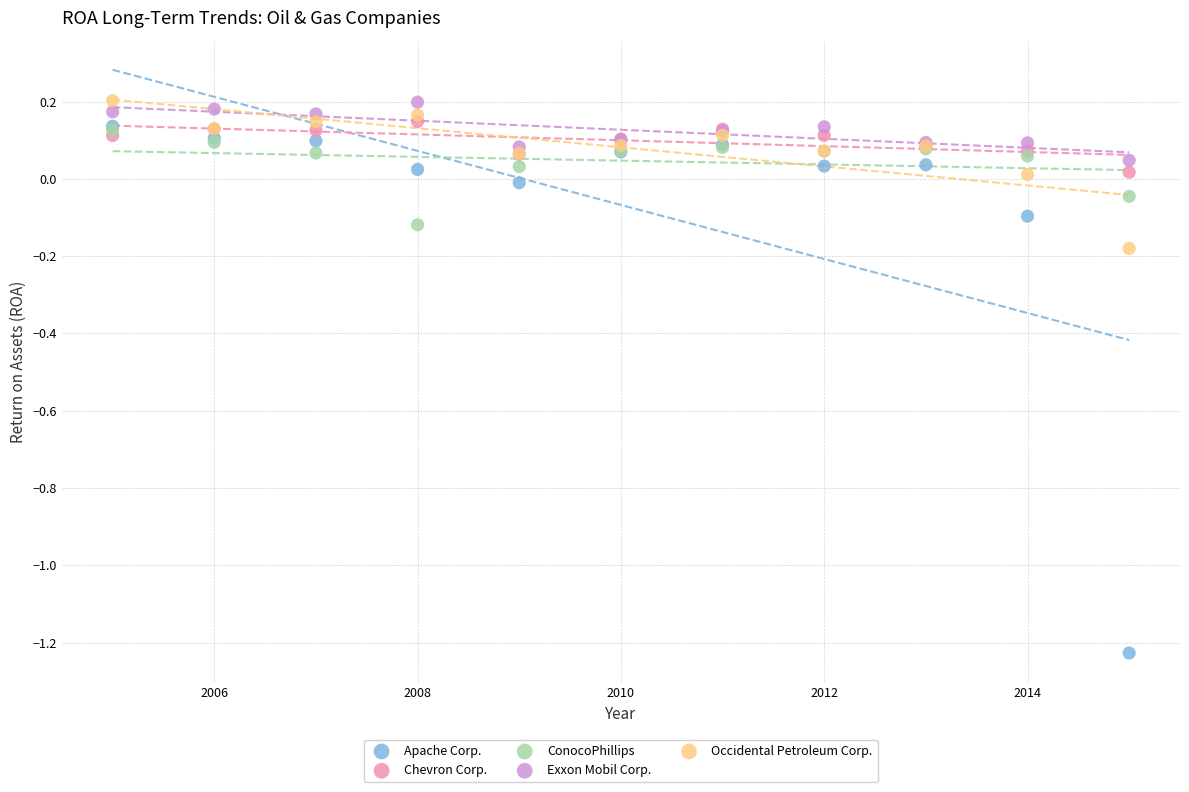

Which series has the largest Y range (max minus min)?

Apache Corp.